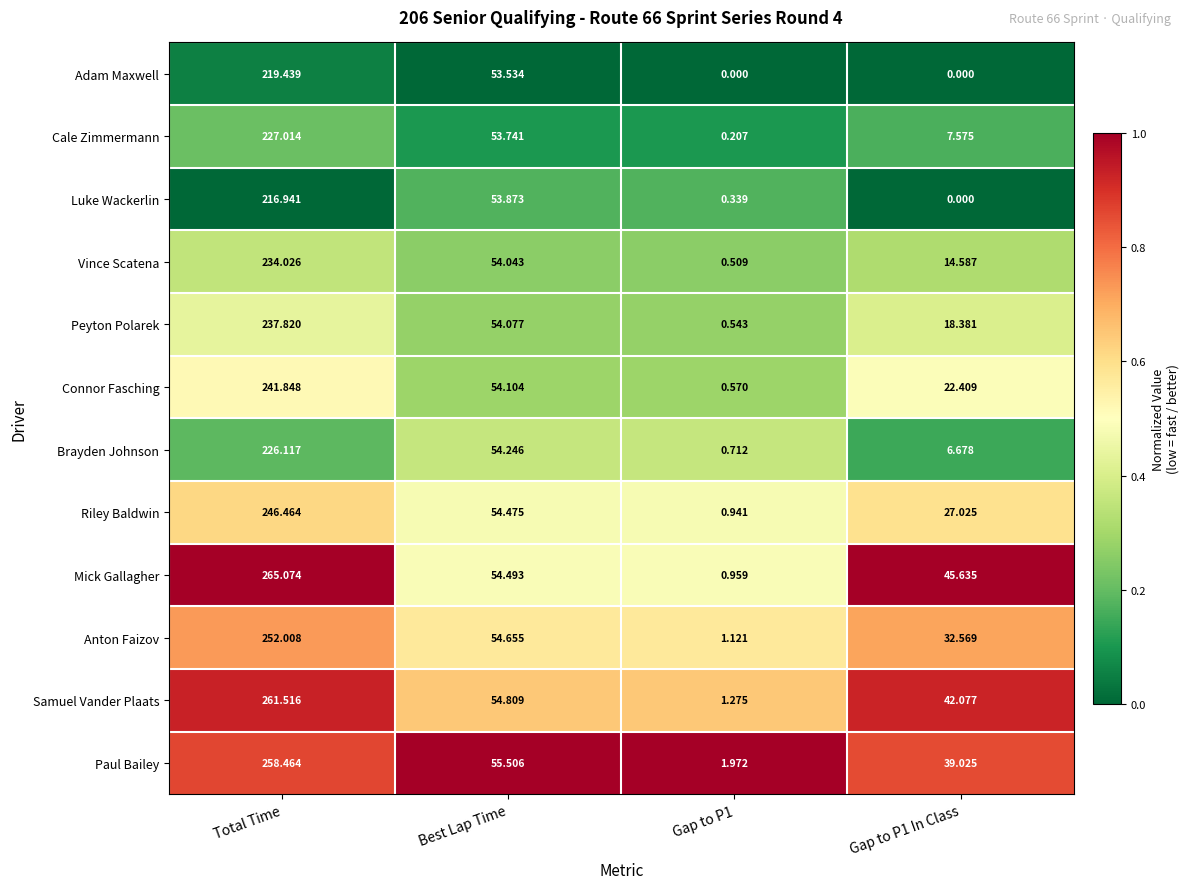

Between Gap to P1 and Gap to P1 In Class, which series saw the biggest shift?

Mick Gallagher